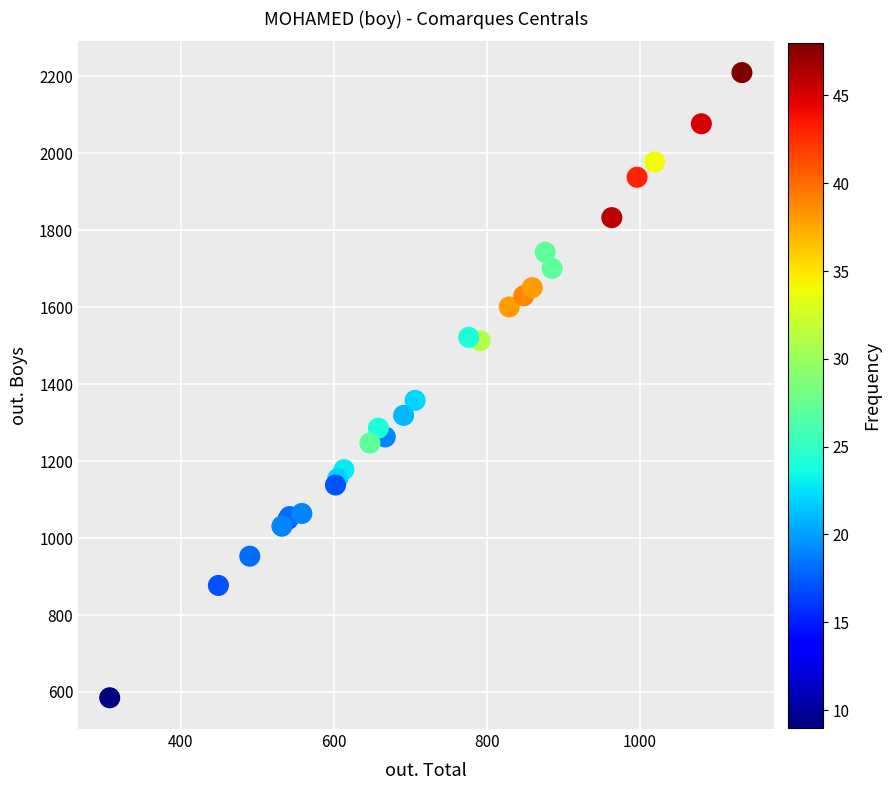

What Y value in the scatter plot is closest to 1397?

1358